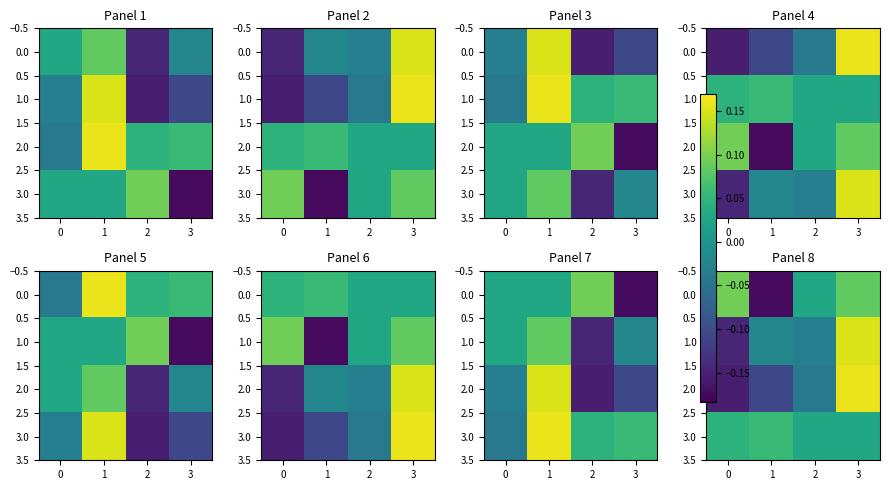

What is the difference between the highest and lowest values at 1?

0.2